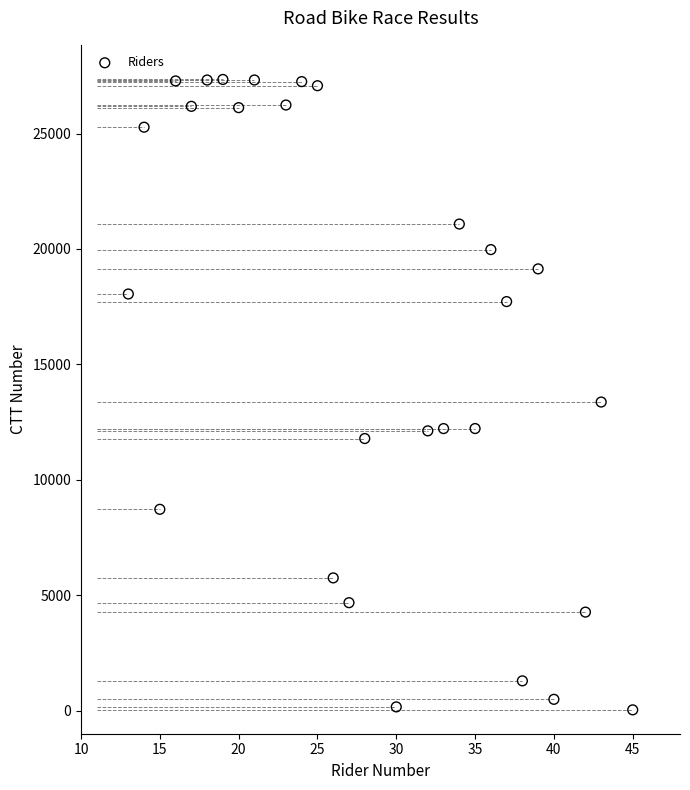

What Y value in the scatter plot is closest to 13687?

13368